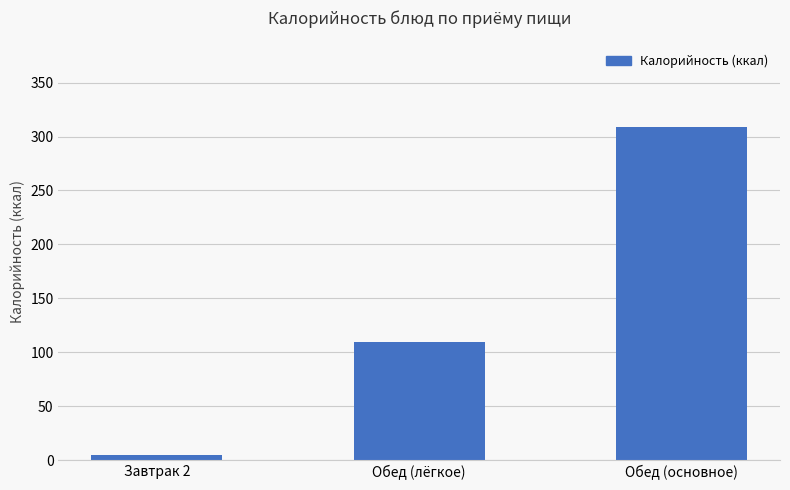

What is the difference between the maximum and minimum values?

304.9